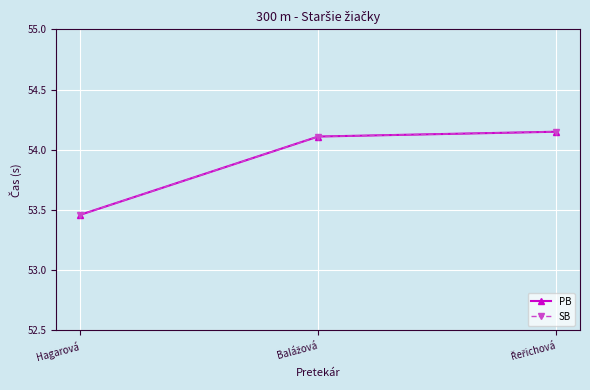

The PB series shows 54.1 at Řeřichová. True or false?

True